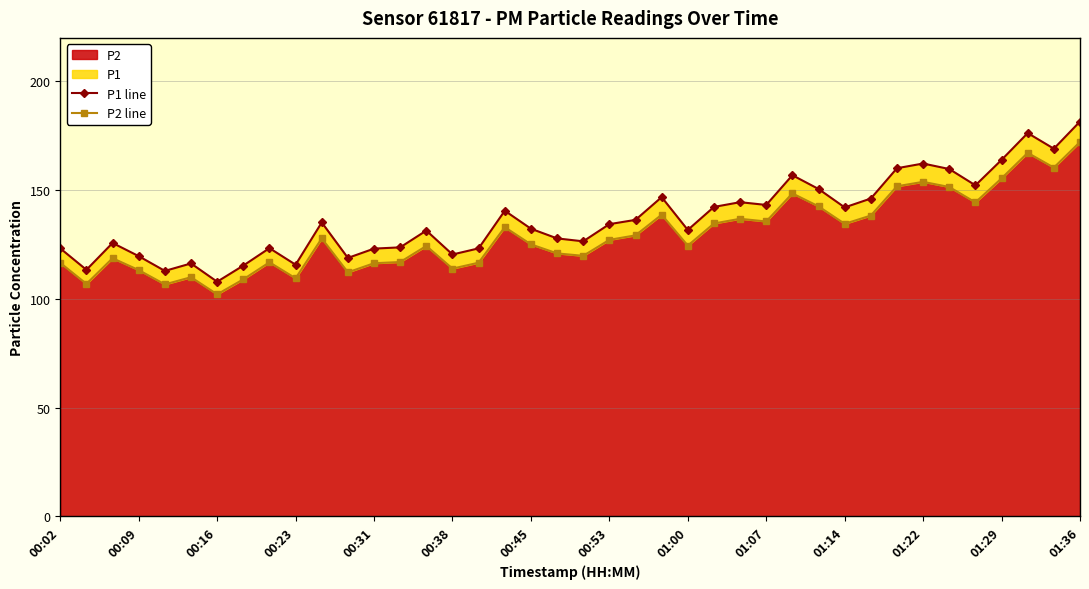

What is the total value across all series at 34?

311.1